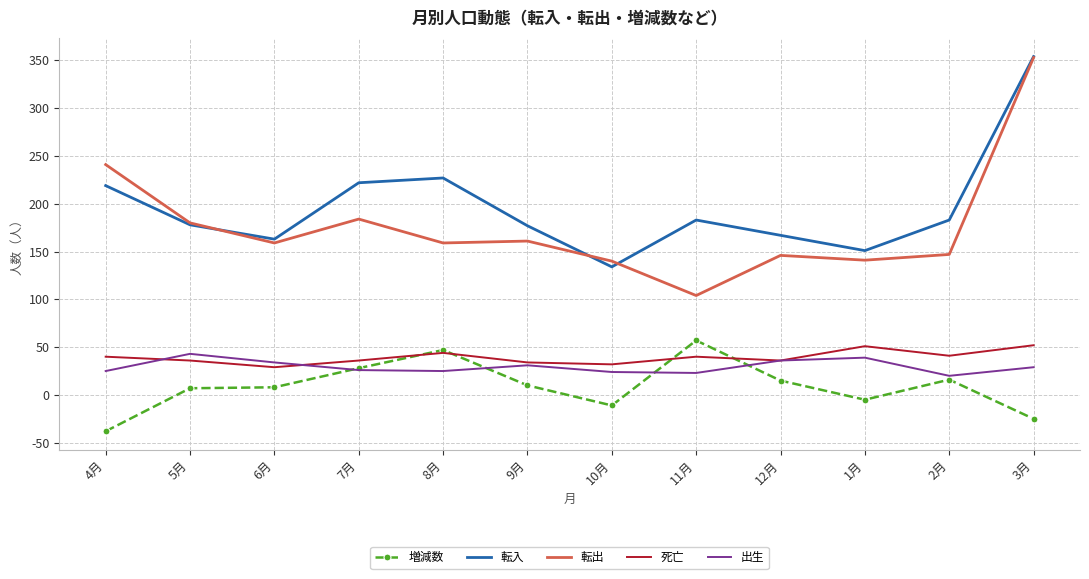

Between 4月 and 12月, which series saw the biggest shift?

転出